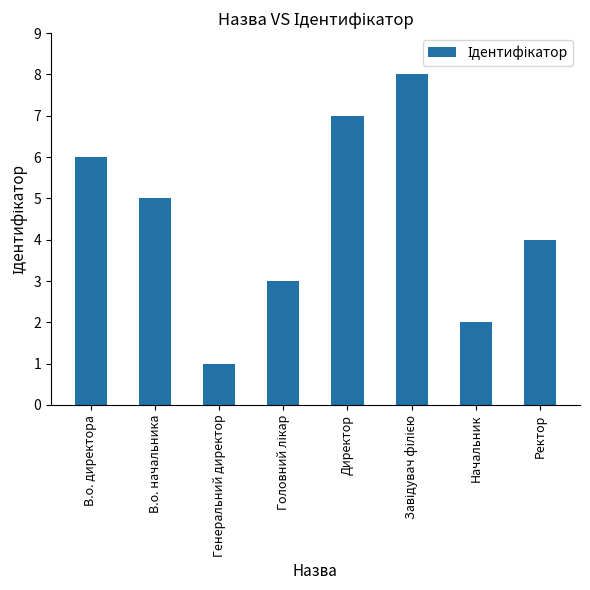

The value at Ректор is 4. True or false?

True